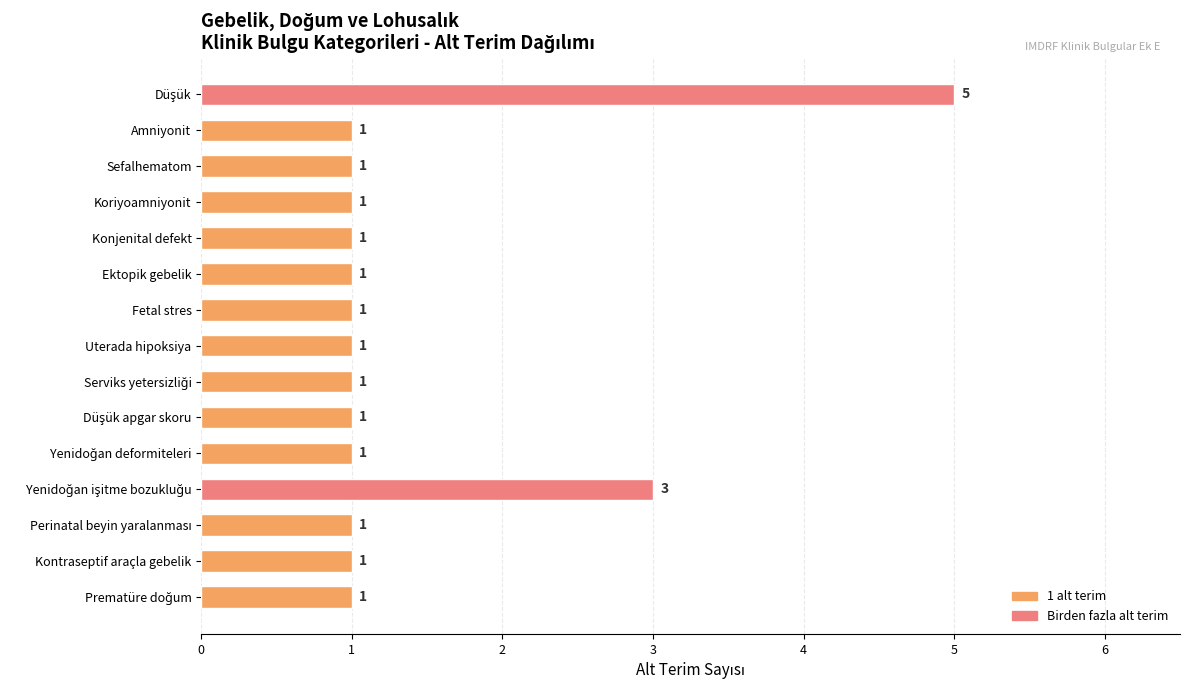

Reading top to bottom, list all the values displayed in this chart.

5	1	1	1	1	1	1	1	1	1	1	3	1	1	1